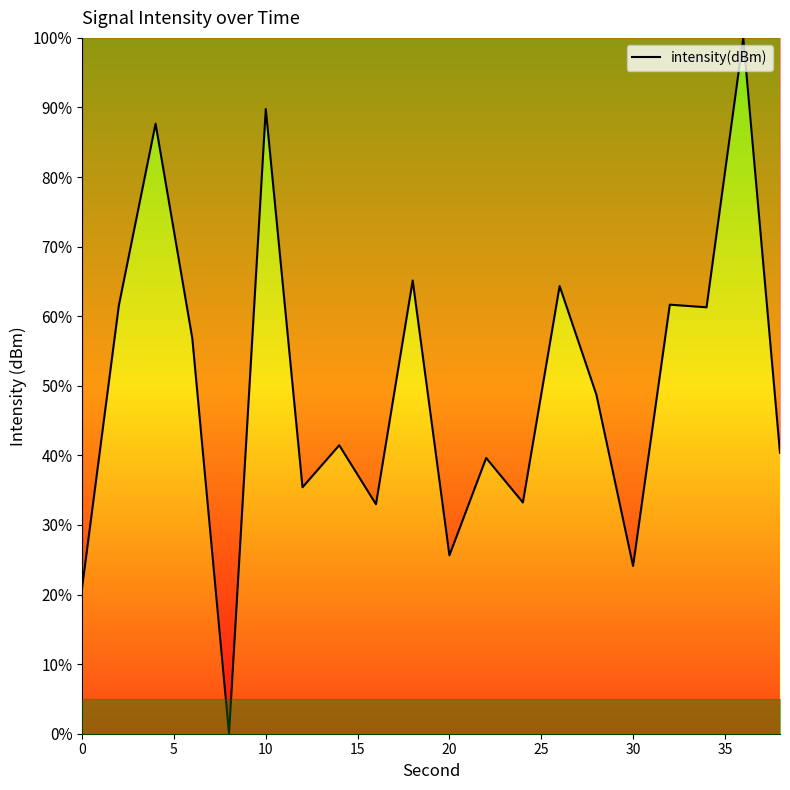

What is the greatest value displayed?

100.0